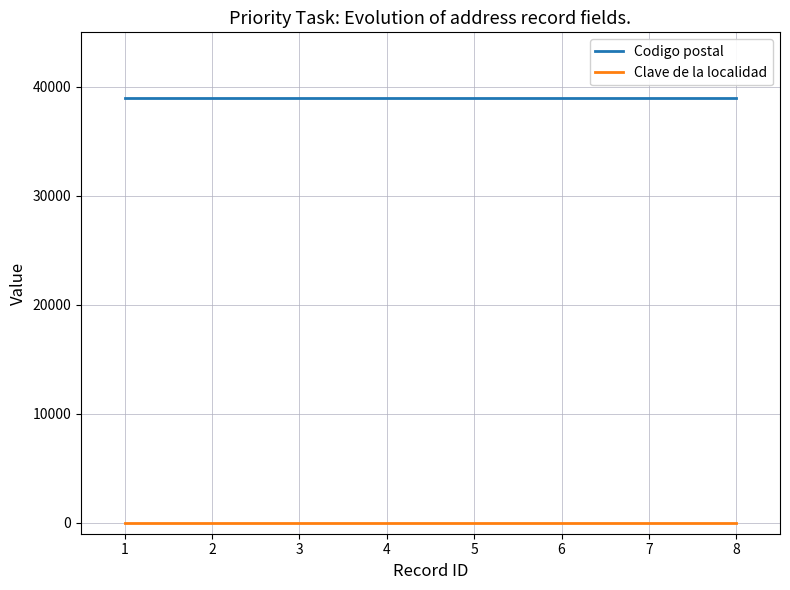

The value of Codigo postal at 7 is 39000. True or false?

True